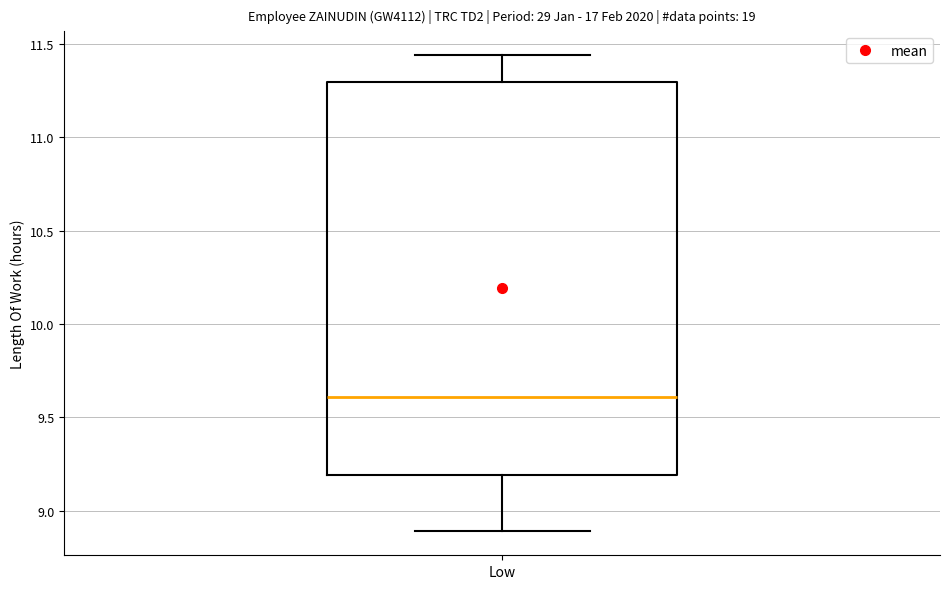

Read this box plot against the y-axis: the position of the median line, the range covered by the box, and the ends of both whiskers. The values are not printed on the chart, so give them approximately, as read against the axis.

median 9.60, box 9.20 to 11.30, whiskers 8.90 to 11.45